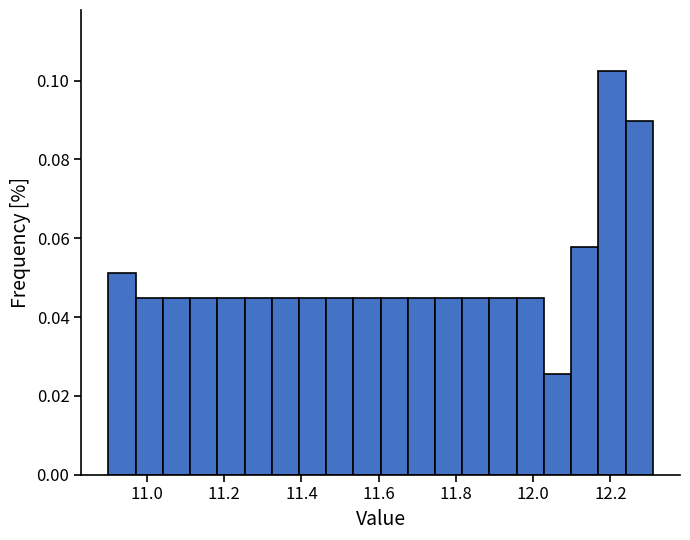

Read against the x-axis, roughly where is the centre of the tallest bar?

12.20